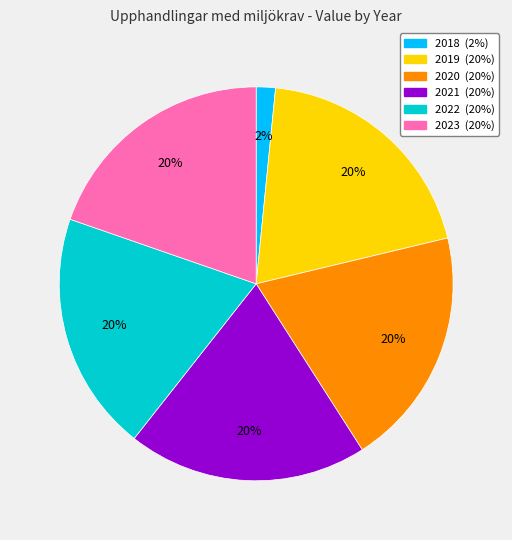

The 2019 slice represents 20% of the pie. True or false?

True